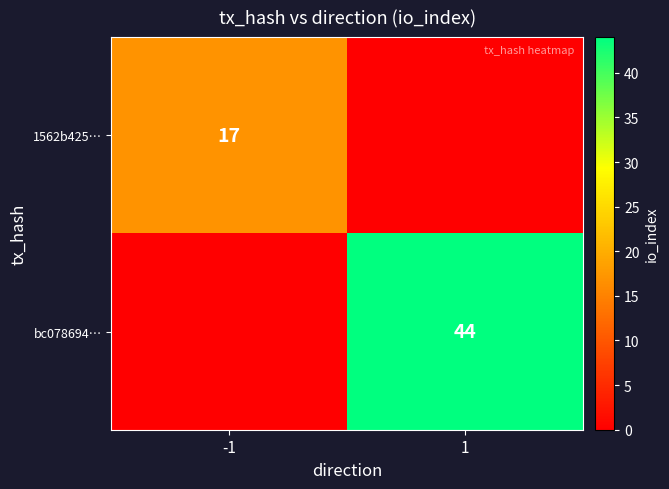

Is it true that bc078694… equals 62 at 1?

False